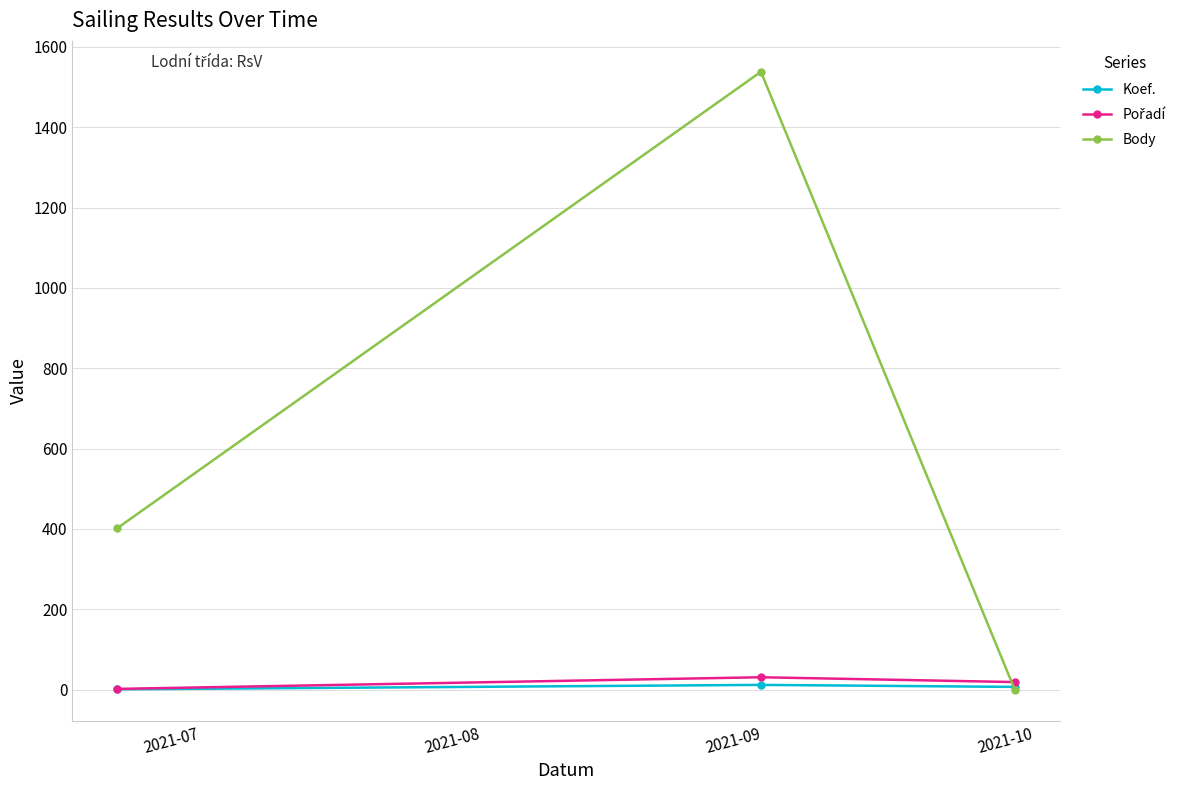

What is the maximum value shown in the chart?

1538